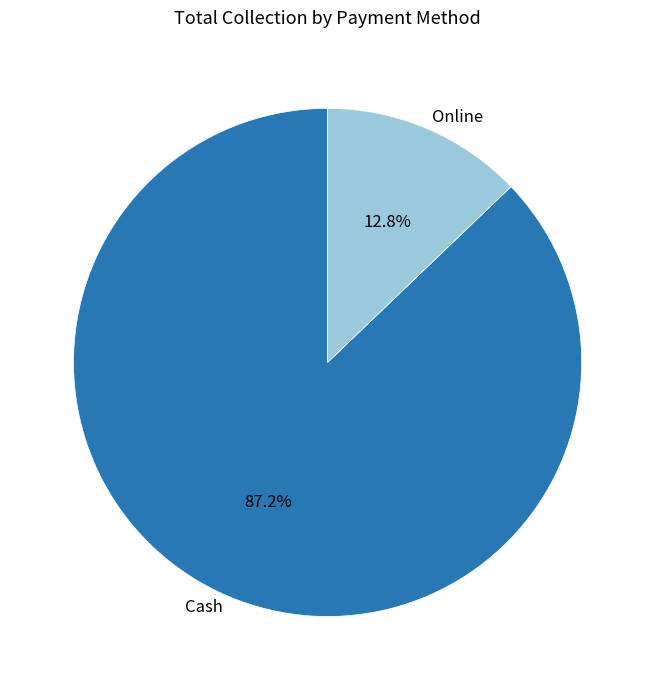

What portion of the pie excludes Online?

87.2%